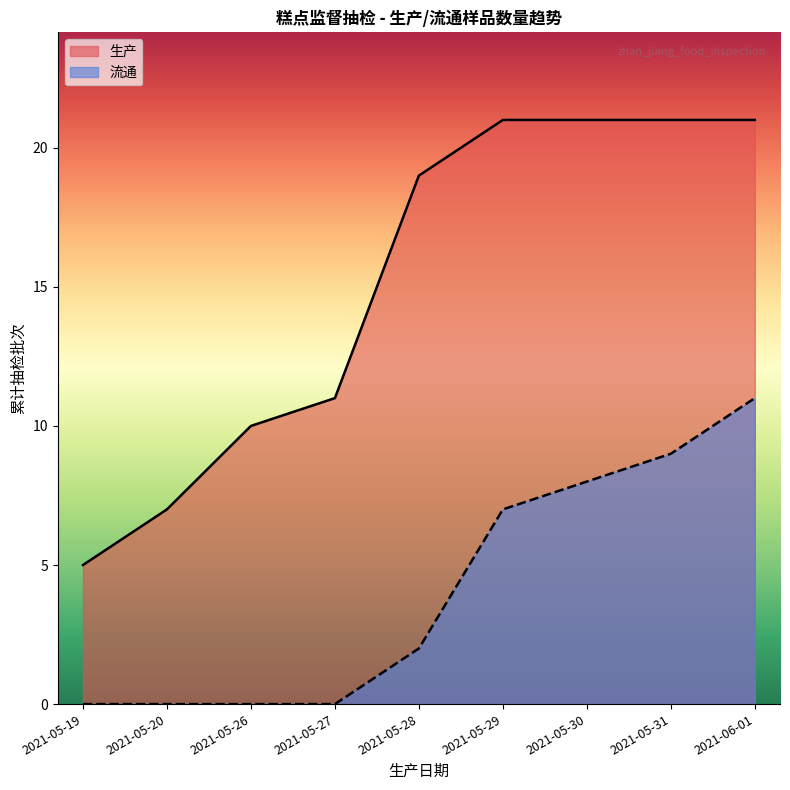

The value of 流通 at 2021-05-30 is 8. True or false?

True